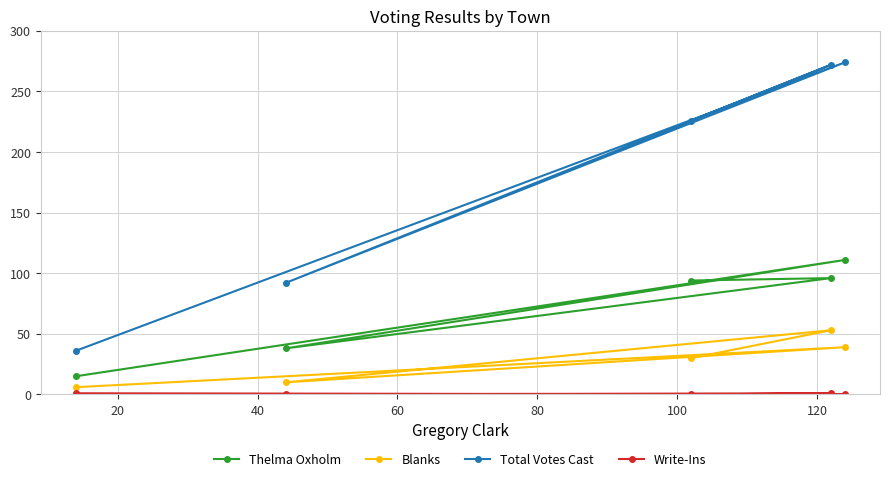

What is the minimum value for Thelma Oxholm?

15